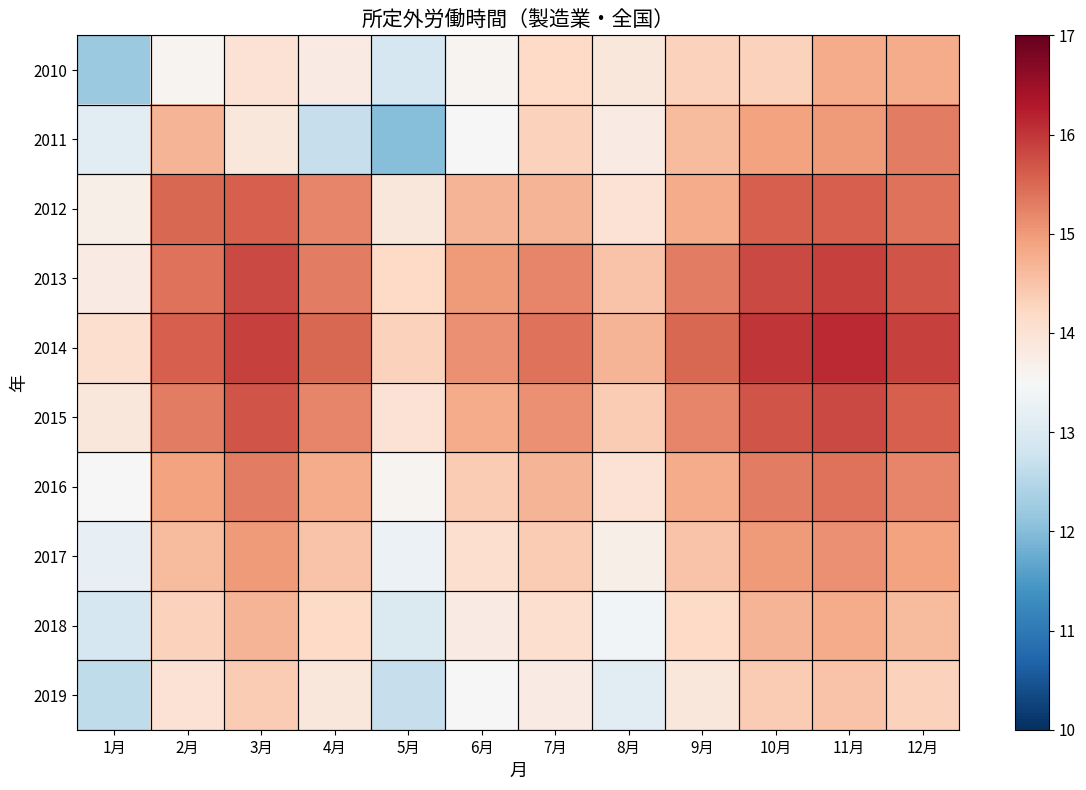

What is the difference between the highest and lowest values at 11月?

1.6